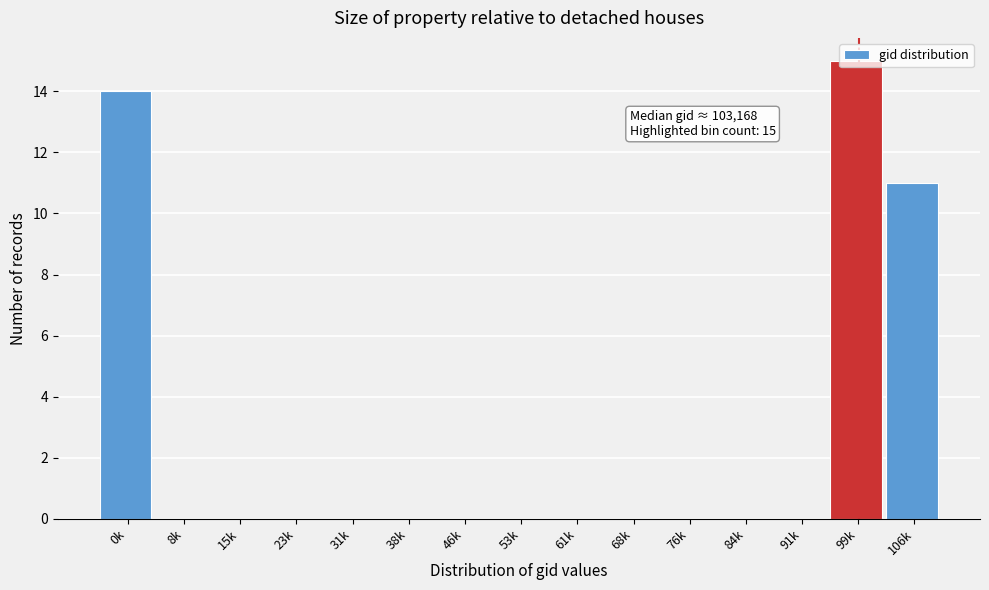

What is the maximum value shown in the chart?

15